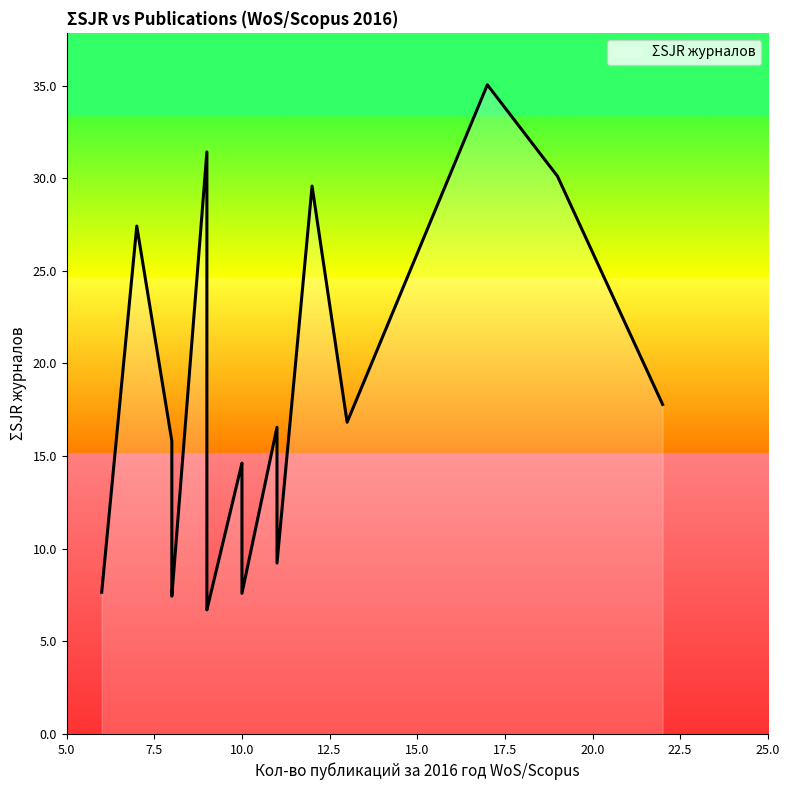

Is it true that the value at 22 is 30.1?

False